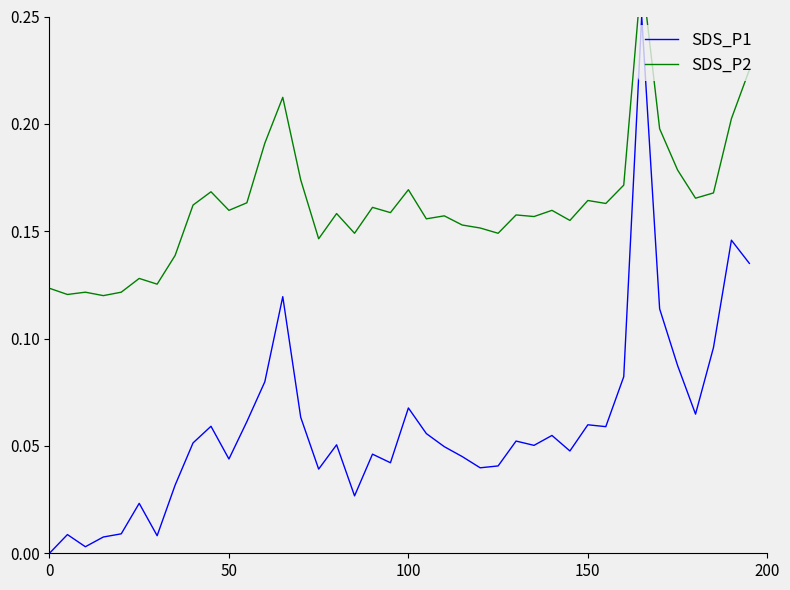

Which series has the largest total across all categories?

SDS_P2